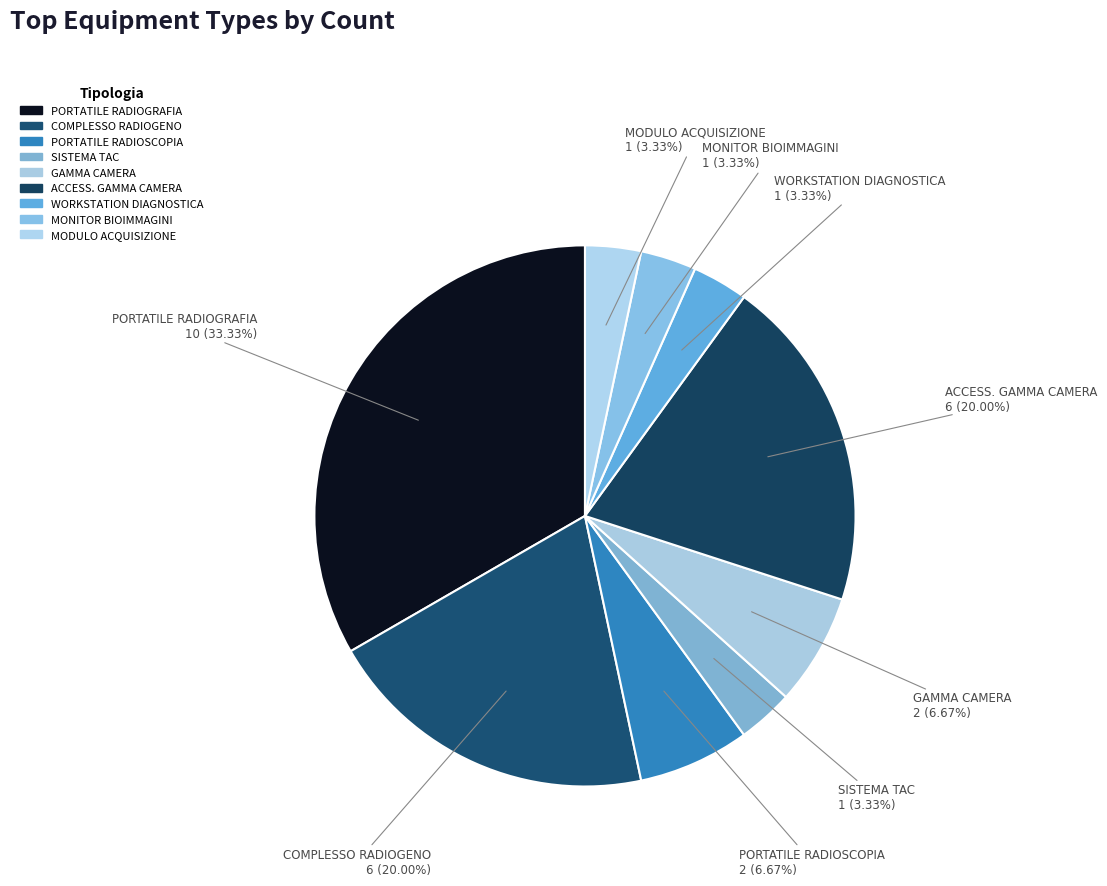

Count the number of slices in the pie.

9